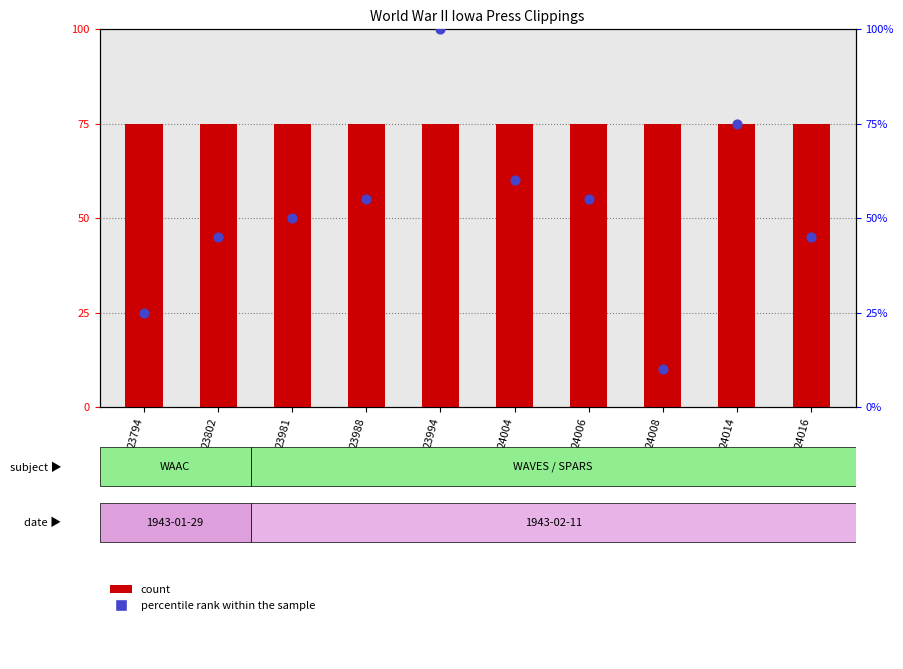

Which series has the largest Y range (max minus min)?

percentile rank within the sample